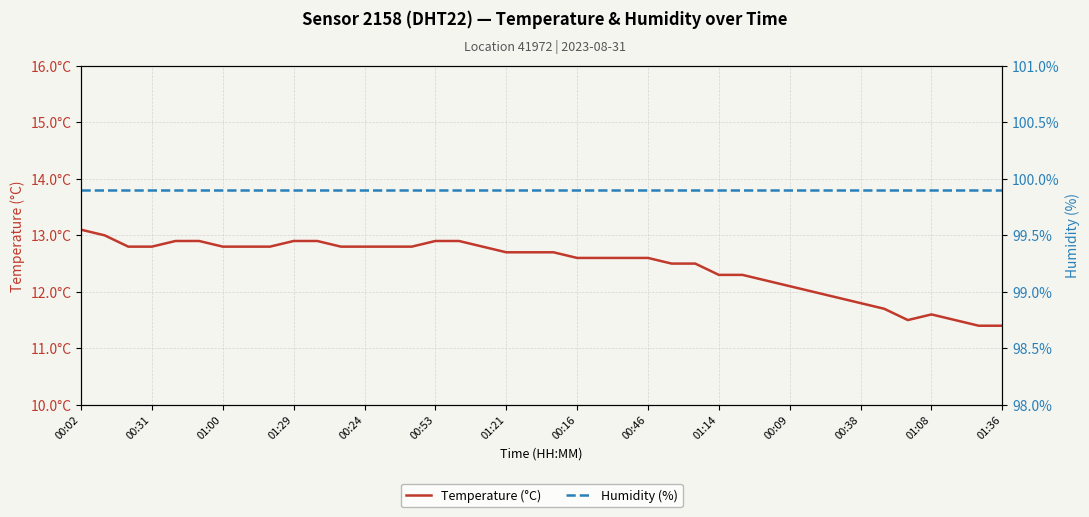

True or false: Temperature (°C) and Humidity (%) cross at least once.

False